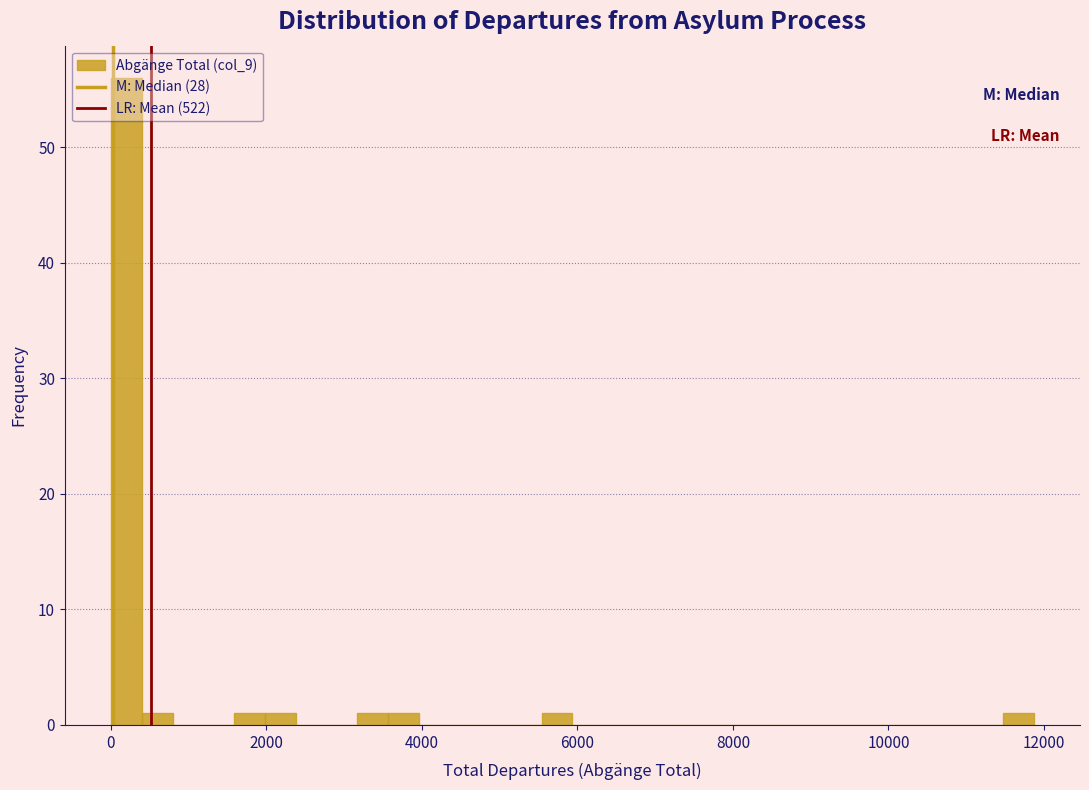

Around what value on the x-axis is the tallest bar? Give the approximate position of its centre, as read against the axis.

200